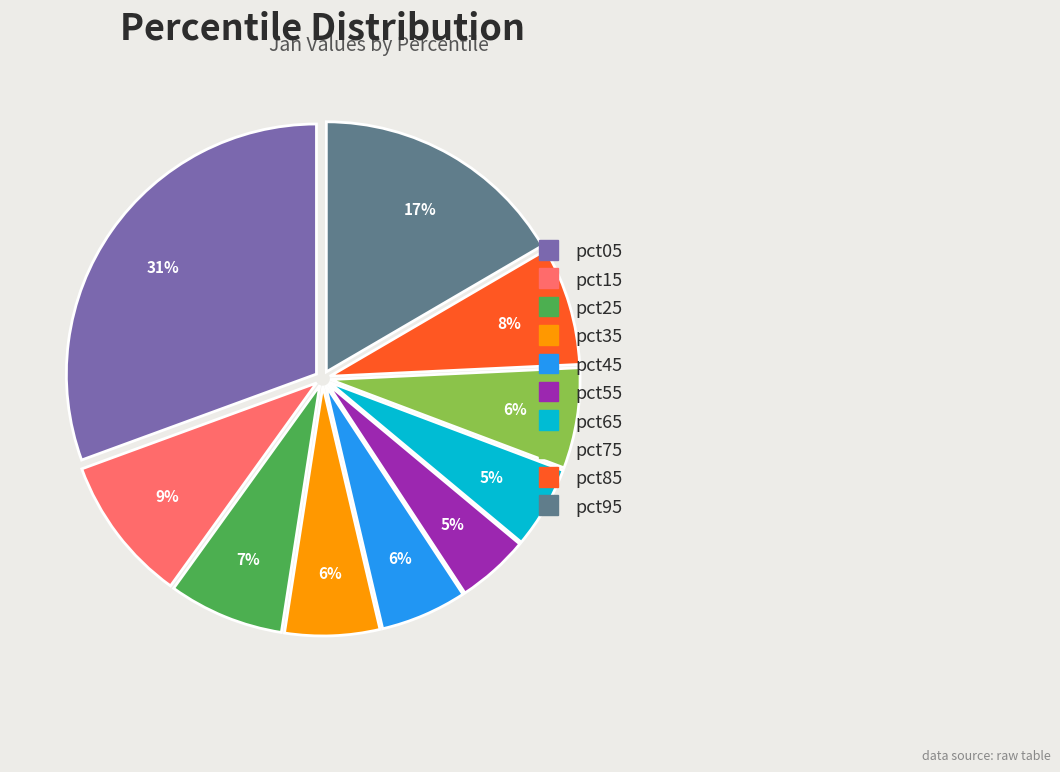

Count the number of slices in the pie.

10